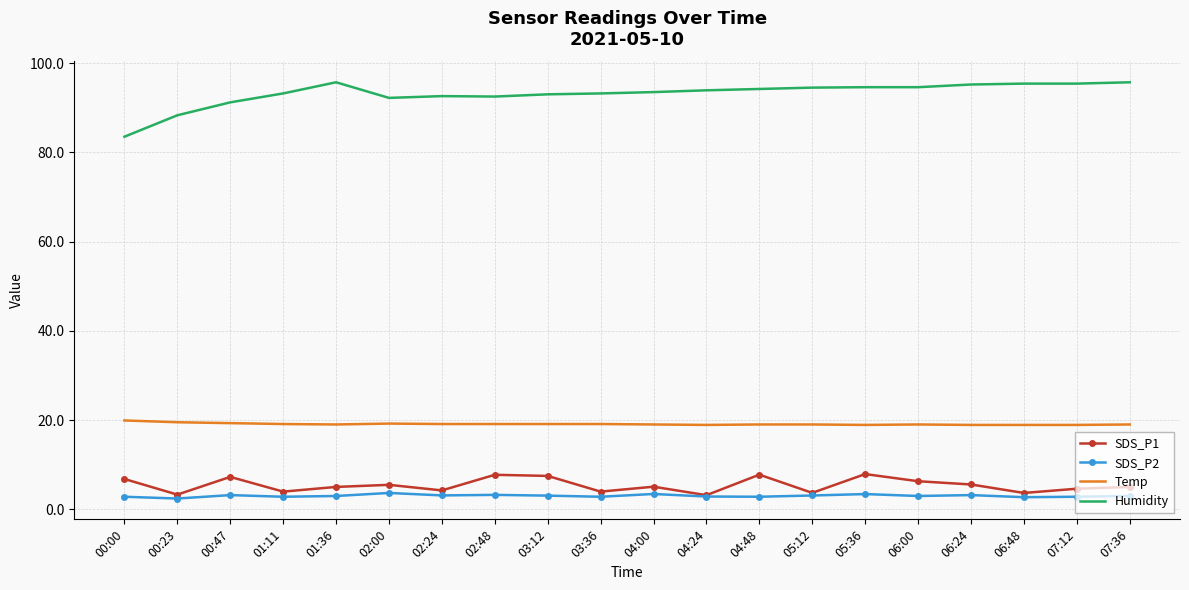

The value of SDS_P1 at 04:48 is 7.8. True or false?

True